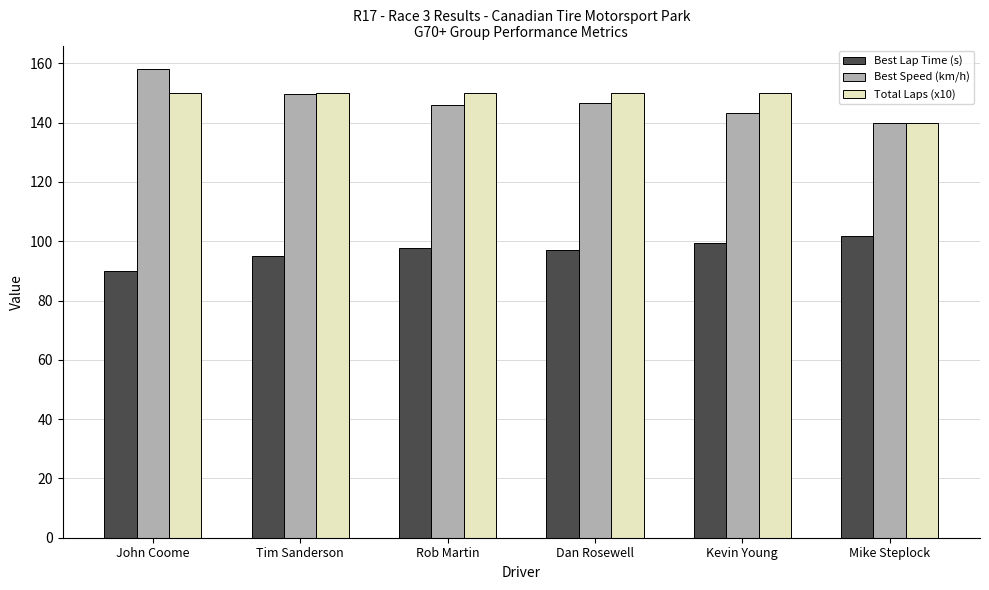

How many groups of bars are there?

6